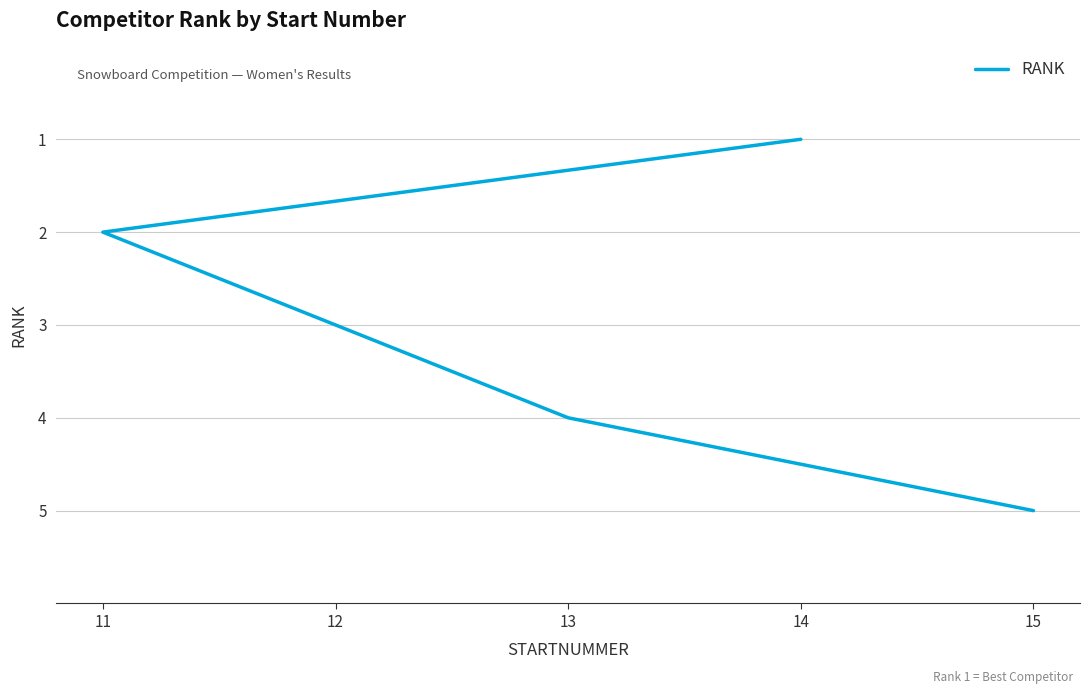

Rank the categories by value from highest to lowest.

15, 13, 12, 11, 14